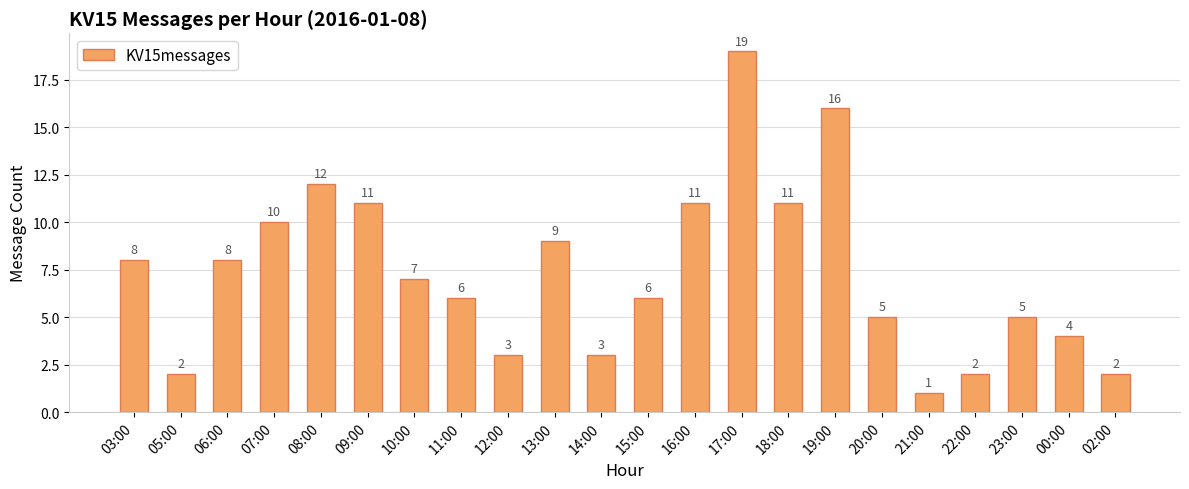

What is the minimum value shown in the chart?

1